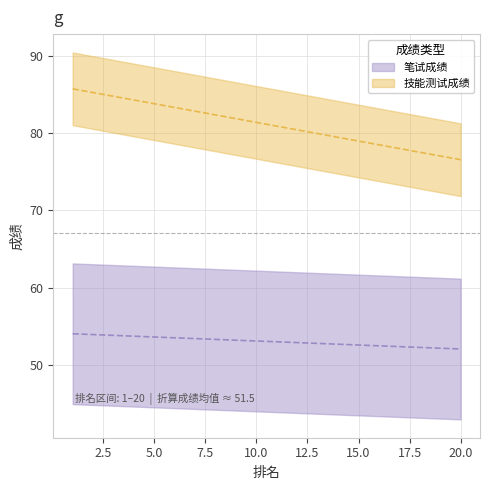

Is the value of 笔试成绩 at 20 greater than the value of 技能测试成绩 at 18?

No